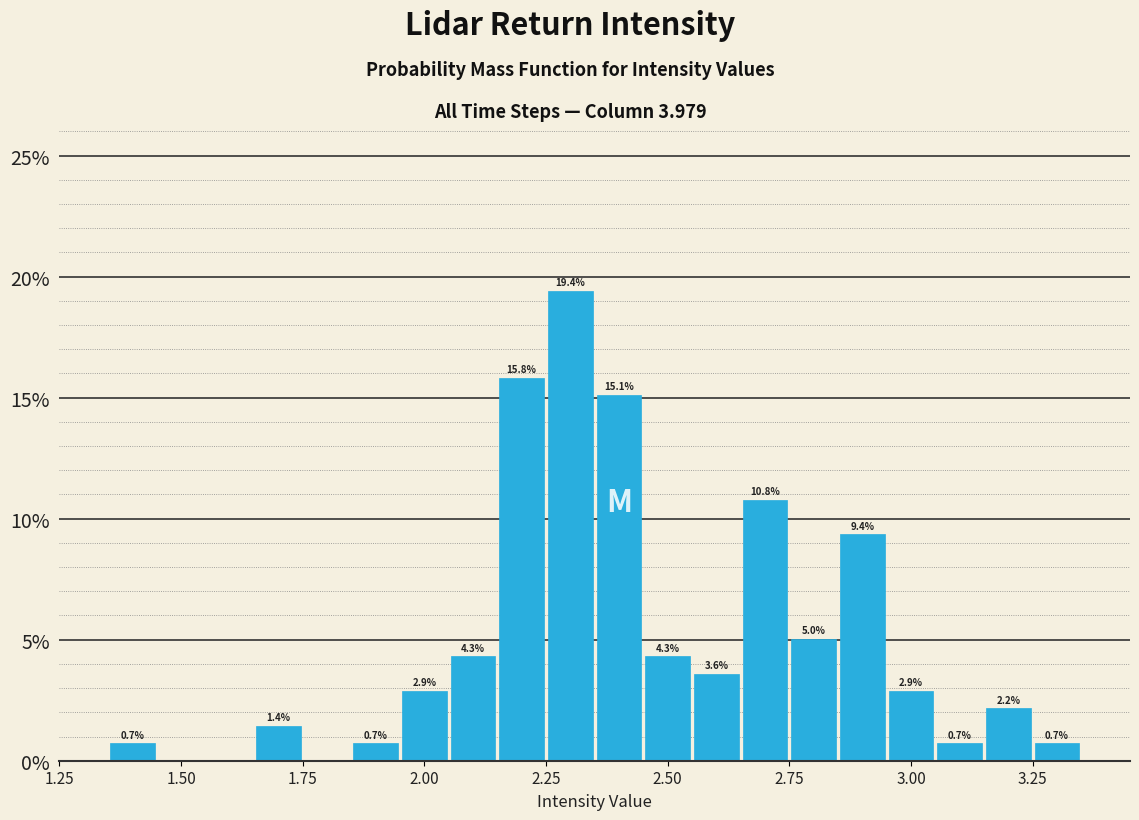

Around what value on the x-axis is the tallest bar? Give the approximate position of its centre, as read against the axis.

2.30